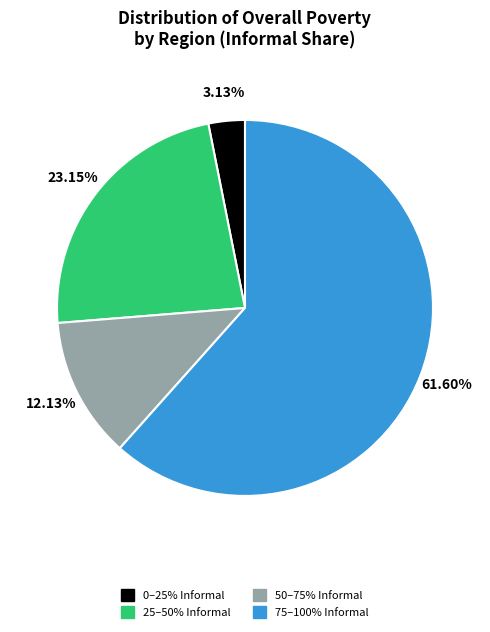

How many slices are in this pie chart?

4